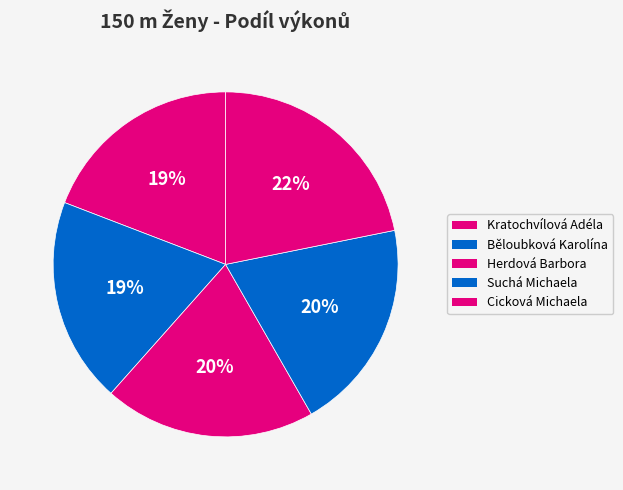

Does Cicková Michaela represent more than half of the total?

No